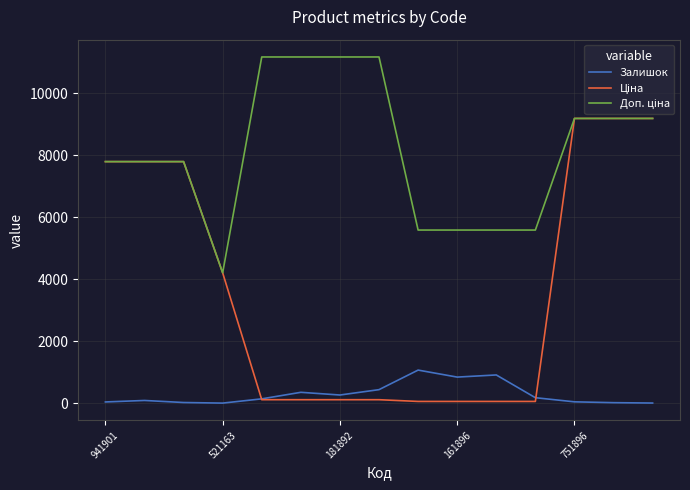

Which category has the highest value in the Залишок series?

8